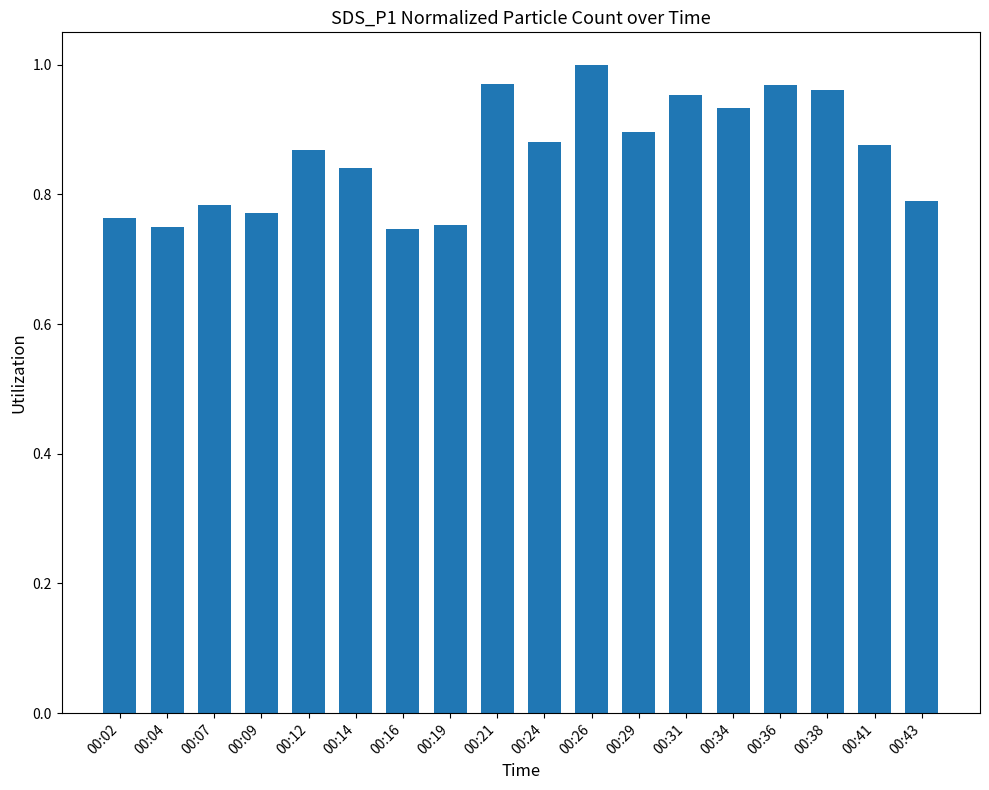

What is the difference between the maximum and minimum values?

0.3